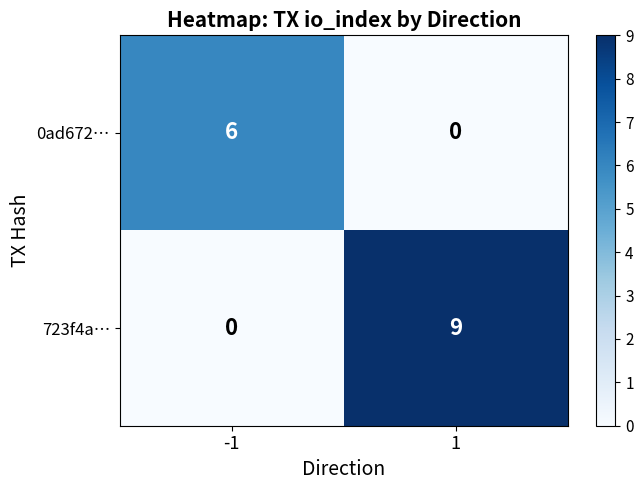

Which series has the largest total across all categories?

723f4a…